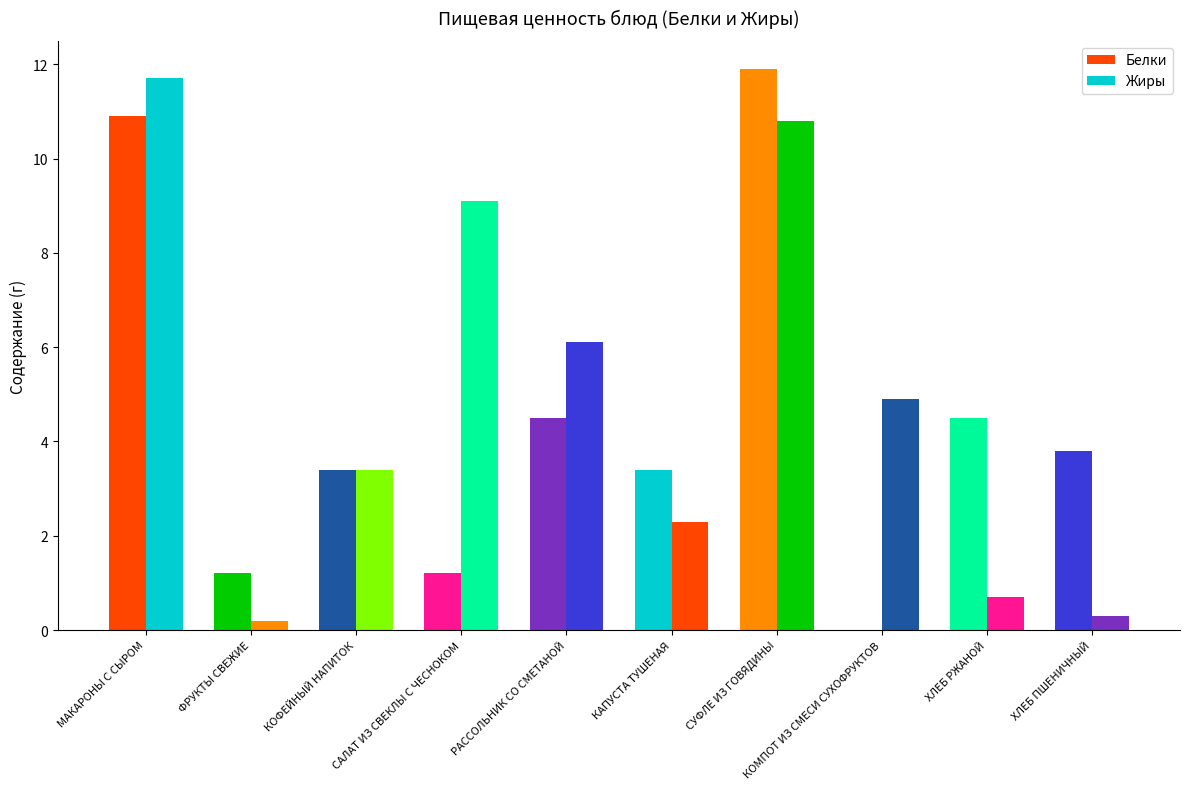

What is the maximum value for Жиры?

11.7